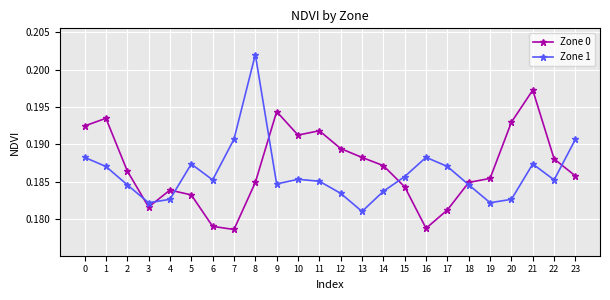

The Zone 0 series shows 0.1 at 16. True or false?

False